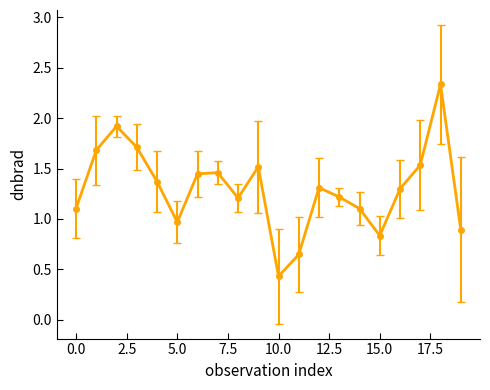

What is the average value?

1.3